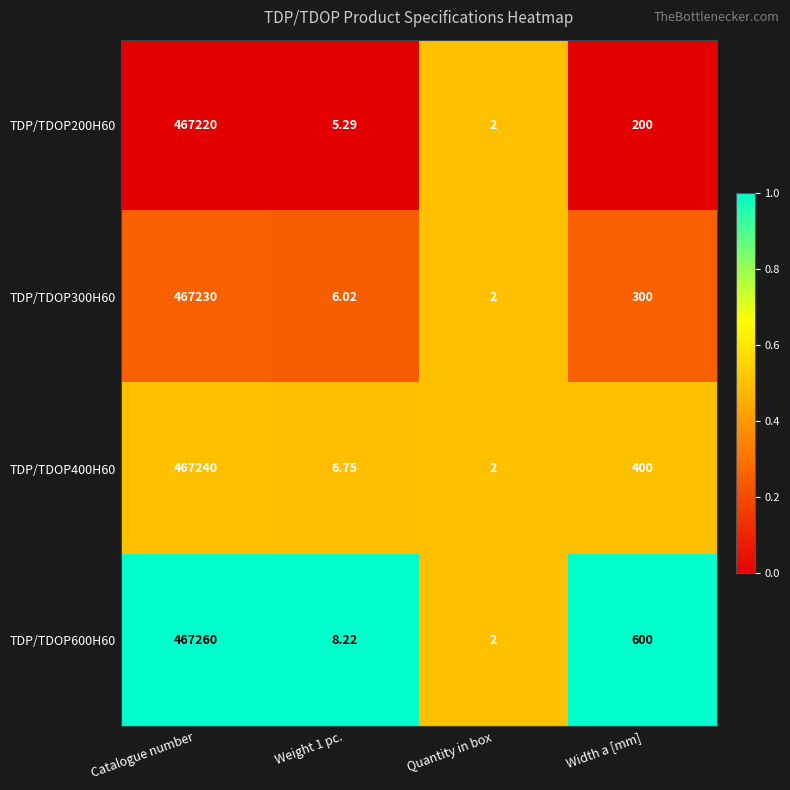

Which category has the lowest value across all series?

Quantity in box